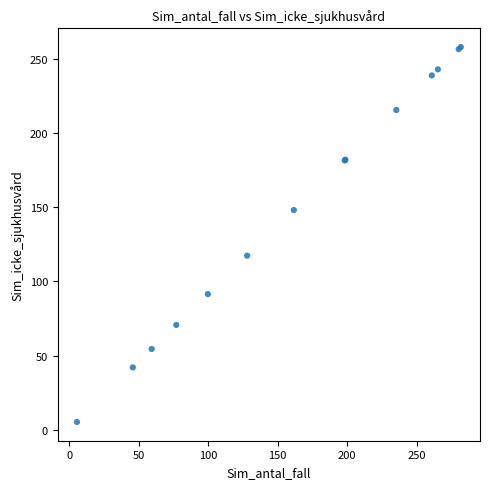

What Y value in the scatter plot is closest to 131?

117.4